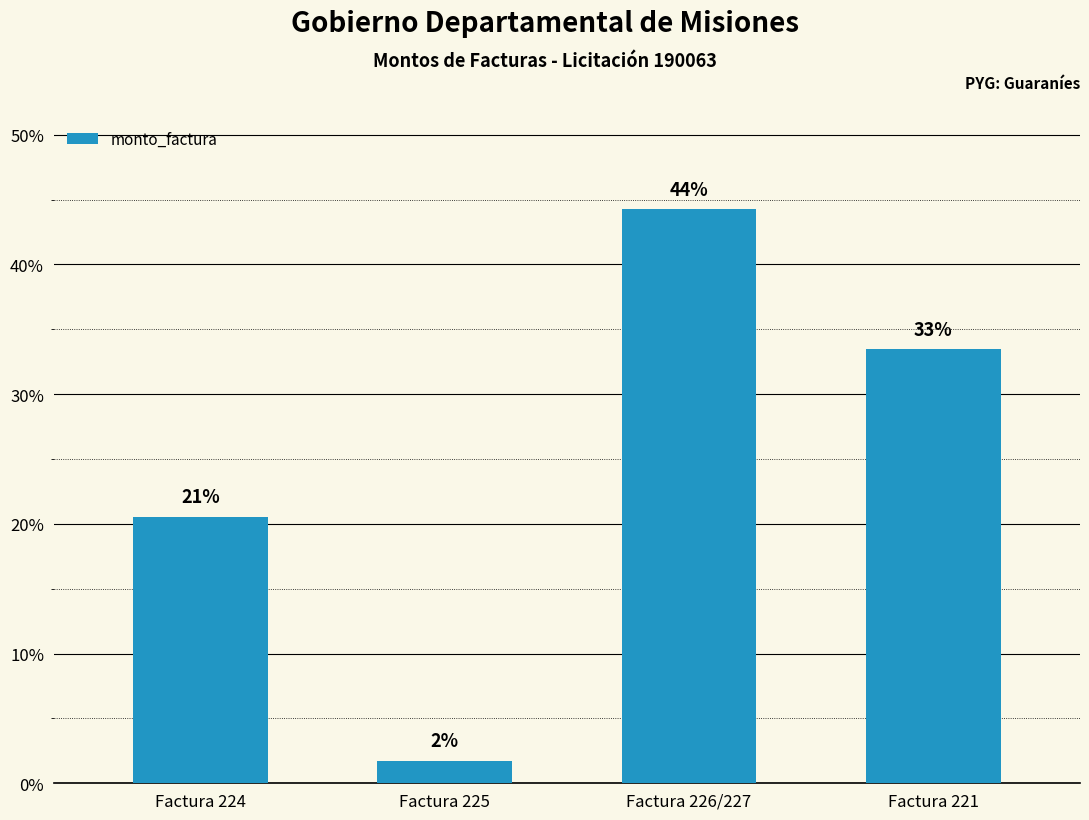

Does the chart contain any negative values?

No